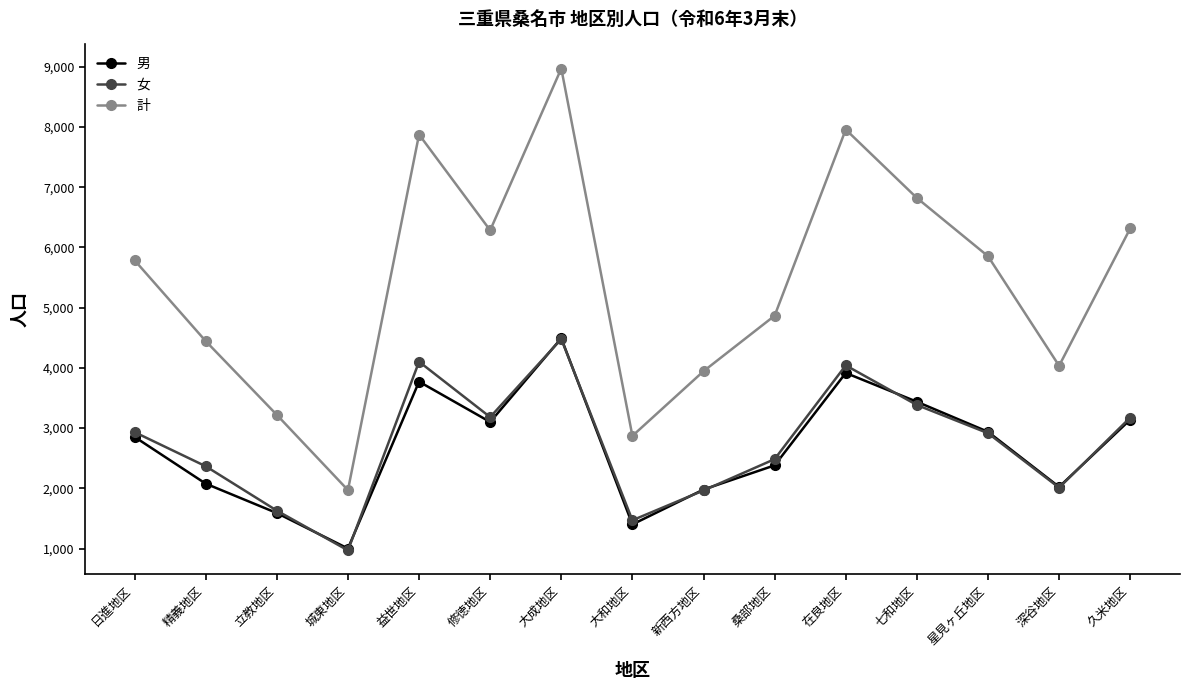

Which series has the largest total across all categories?

計